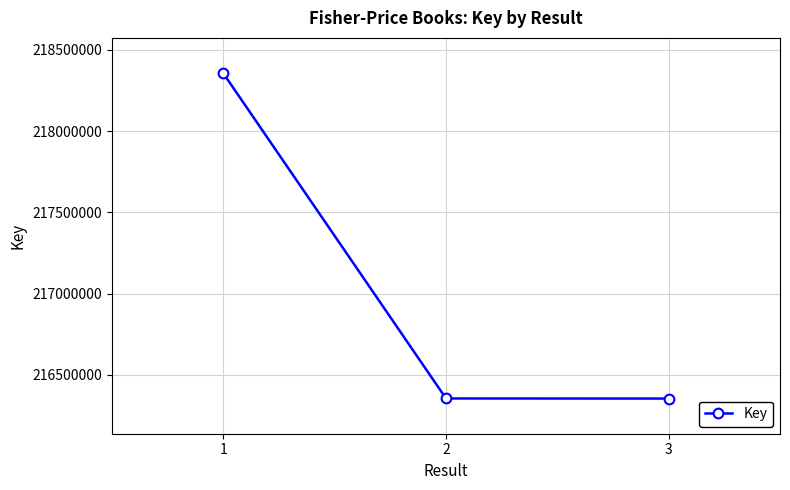

What is the change in value from 1 to 3?

-2001280